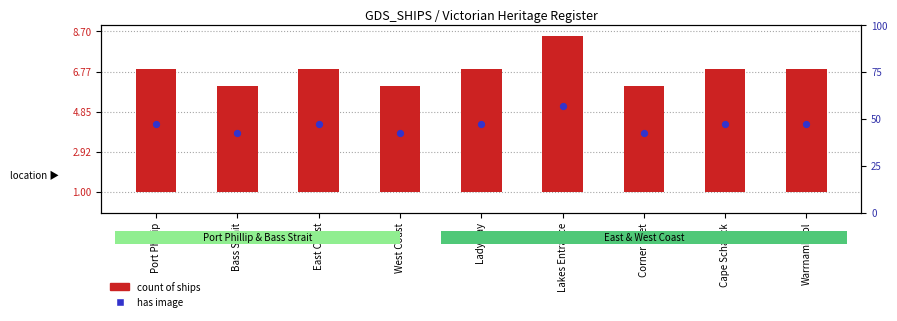

At which category is the sum across all series the highest?

Lakes Entrance